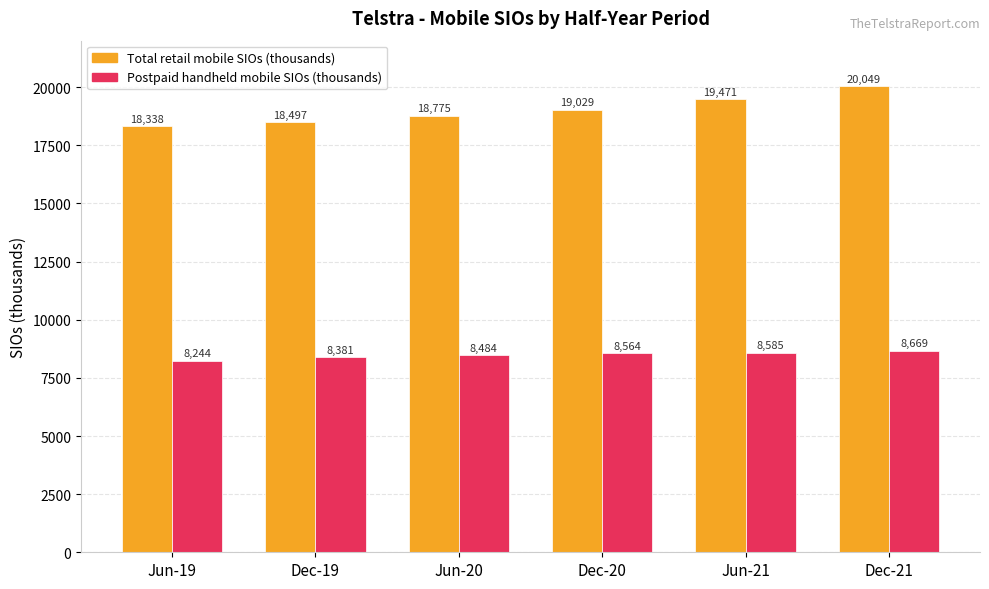

Read the Postpaid handheld mobile SIOs (thousands) value at Dec-21.

8669